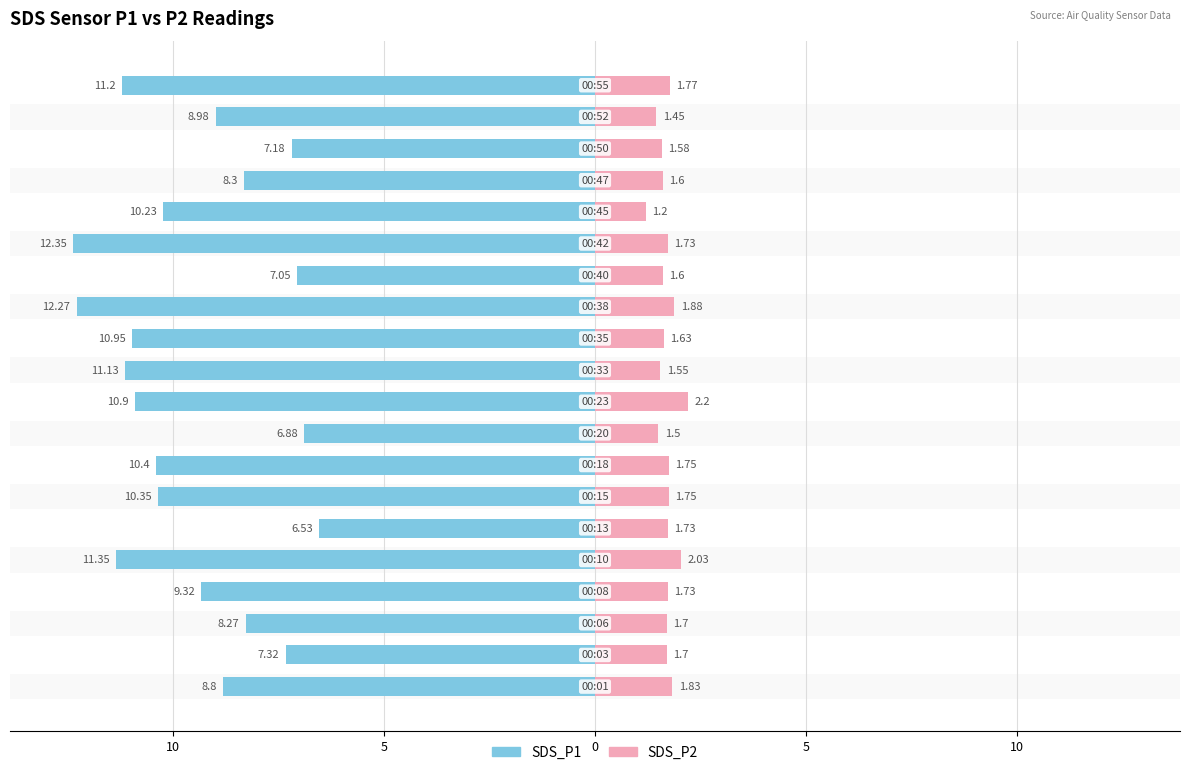

Count the number of categories in the chart.

20